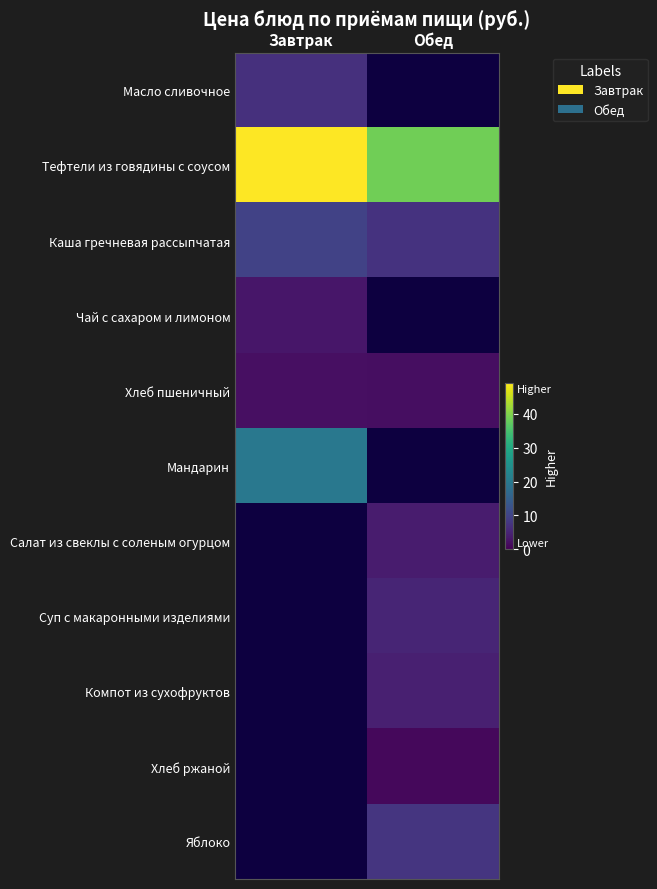

Rank the series at Завтрак from highest to lowest value.

Тефтели из говядины с соусом, Мандарин, Каша гречневая рассыпчатая, Масло сливочное, Чай с сахаром и лимоном, Салат из свеклы с соленым огурцом, Суп с макаронными изделиями, Компот из сухофруктов, Хлеб ржаной, Яблоко, Хлеб пшеничный